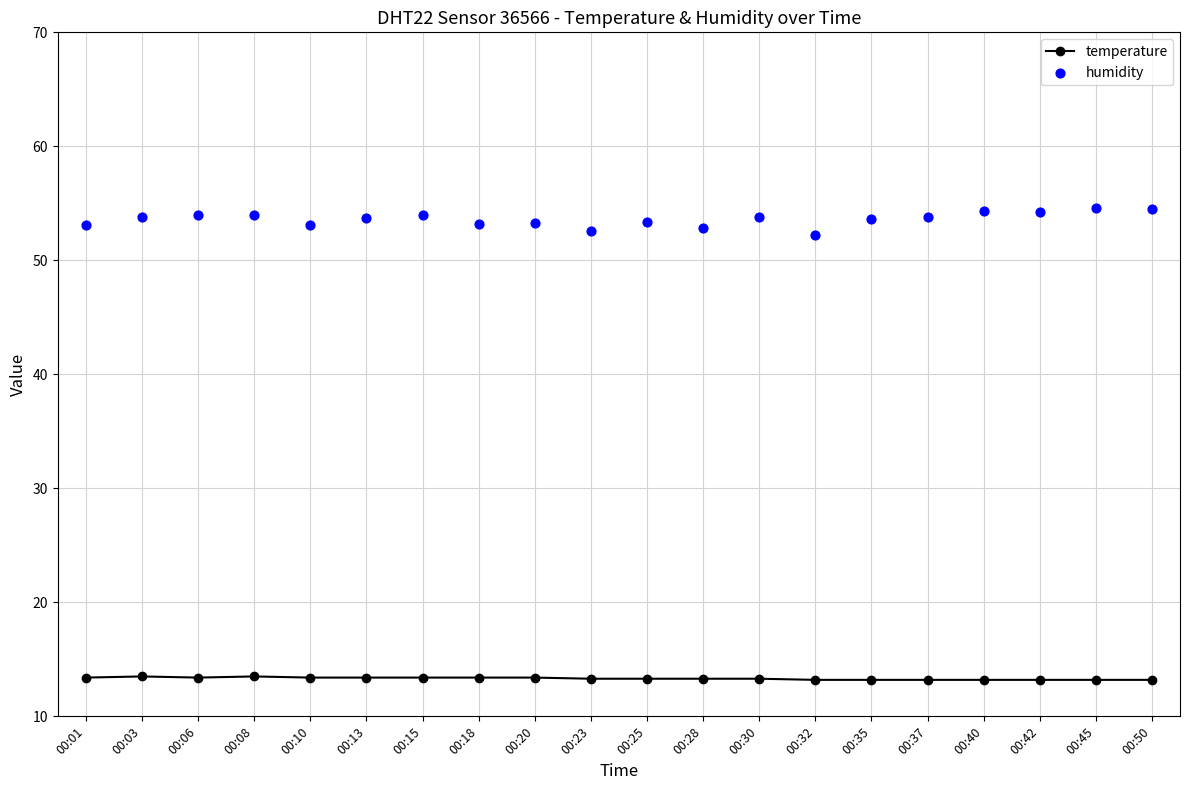

At how many categories does at least one series exceed 37?

20